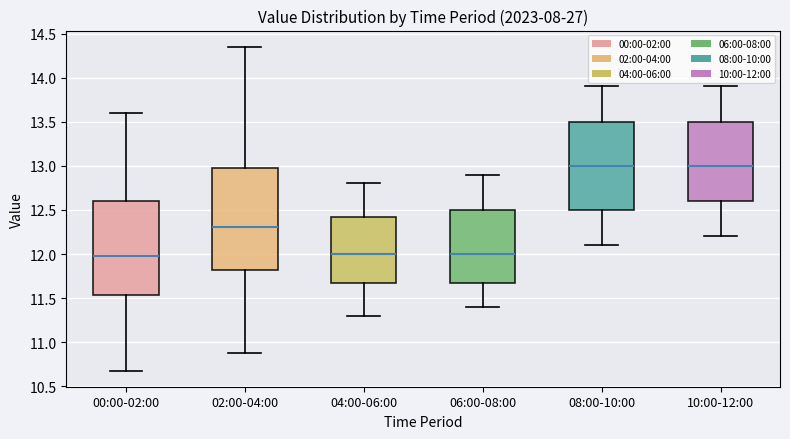

Reading left to right, transcribe this box plot: for each box, give where its median line is, the range the box spans, and where its two whiskers end, as read against the y-axis. The values are not printed on the chart, so give them approximately, as read against the axis.

00:00-02:00: median 12.00, box 11.55 to 12.60, whiskers 10.70 to 13.60
02:00-04:00: median 12.30, box 11.80 to 12.95, whiskers 10.90 to 14.35
04:00-06:00: median 12.00, box 11.70 to 12.45, whiskers 11.30 to 12.80
06:00-08:00: median 12.00, box 11.70 to 12.50, whiskers 11.40 to 12.90
08:00-10:00: median 13.00, box 12.50 to 13.50, whiskers 12.10 to 13.90
10:00-12:00: median 13.00, box 12.60 to 13.50, whiskers 12.20 to 13.90